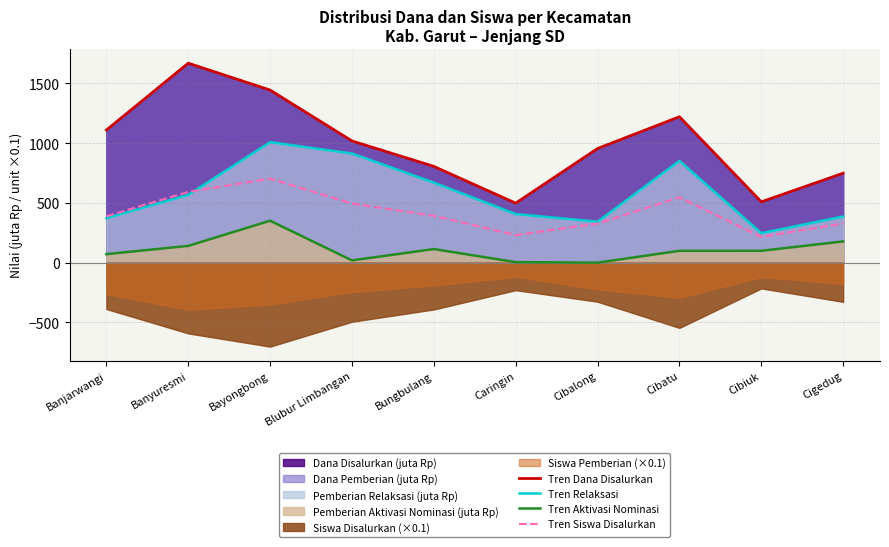

Is the value of Tren Dana Disalurkan at Cibatu greater than the value of Tren Aktivasi Nominasi at Cigedug?

Yes